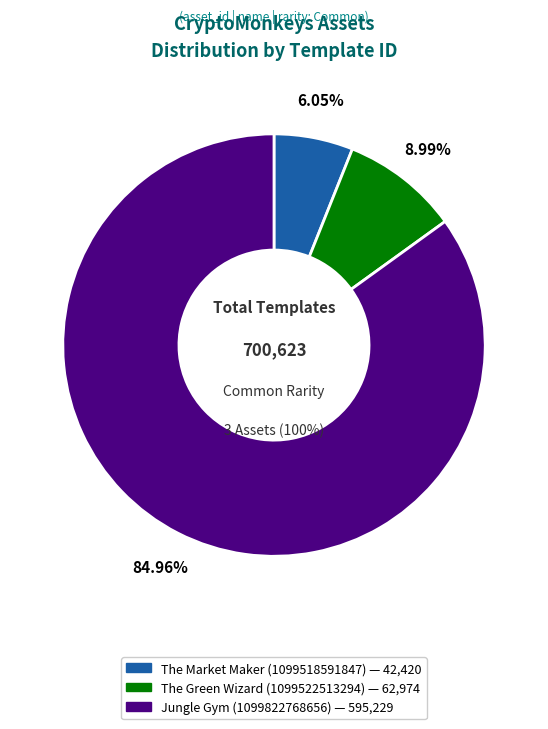

What percentage is NOT represented by The Market Maker
(1099518591847)?

93.9%